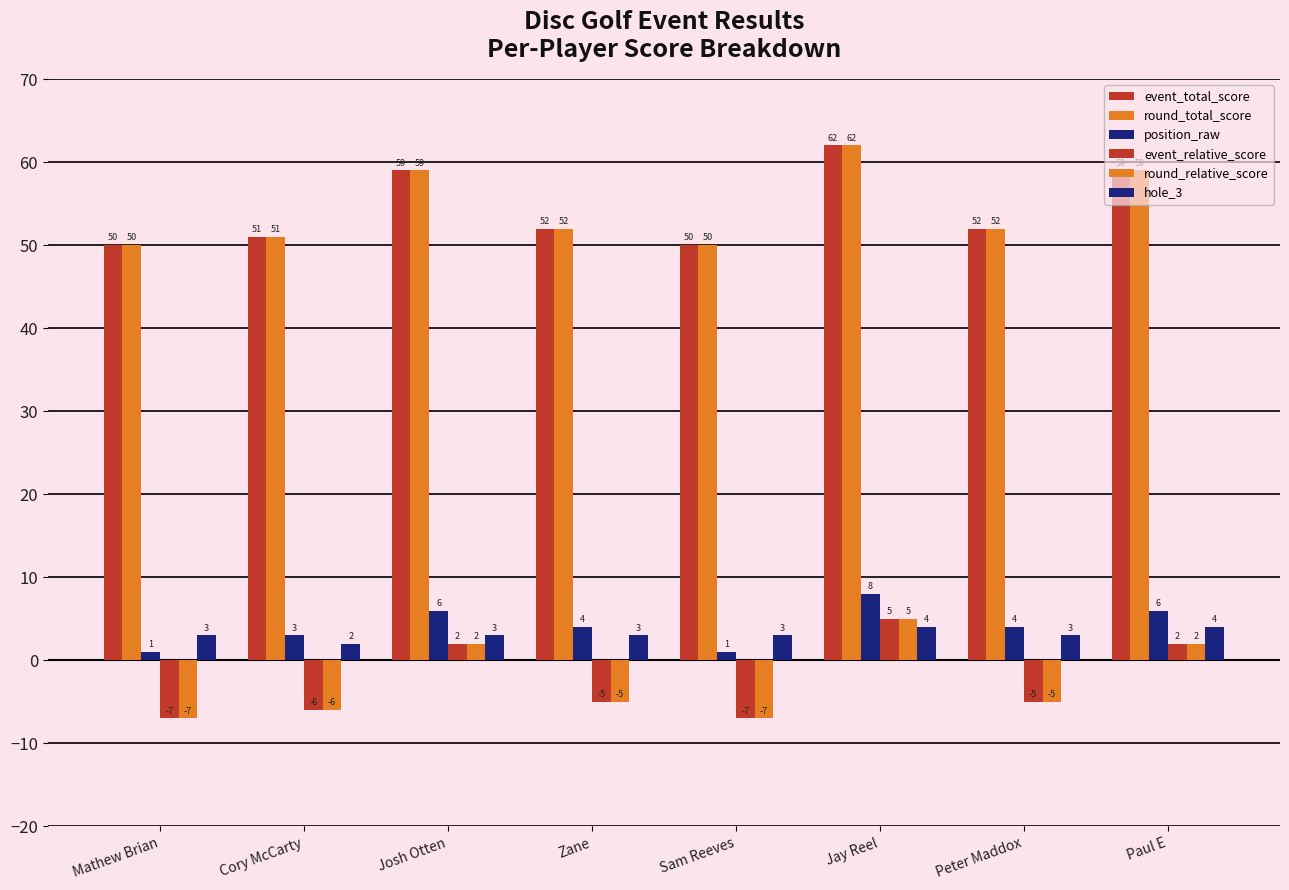

Does the chart contain stacked bars?

No